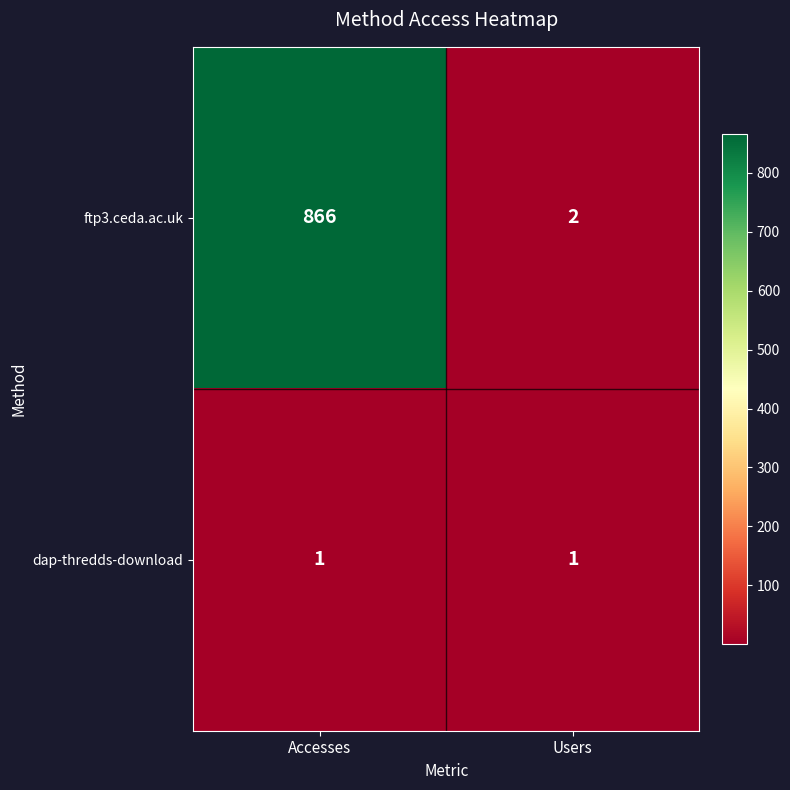

Reading right to left, what are all the values shown in this chart?

ftp3.ceda.ac.uk: 2	866
dap-thredds-download: 1	1